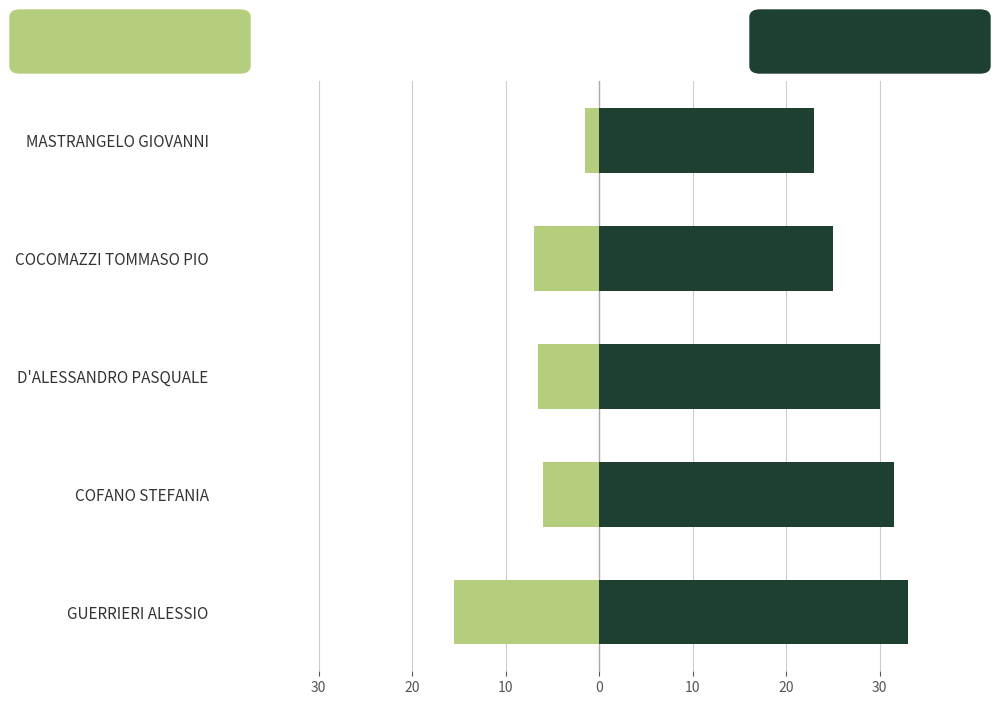

What is the greatest value displayed?

33.0